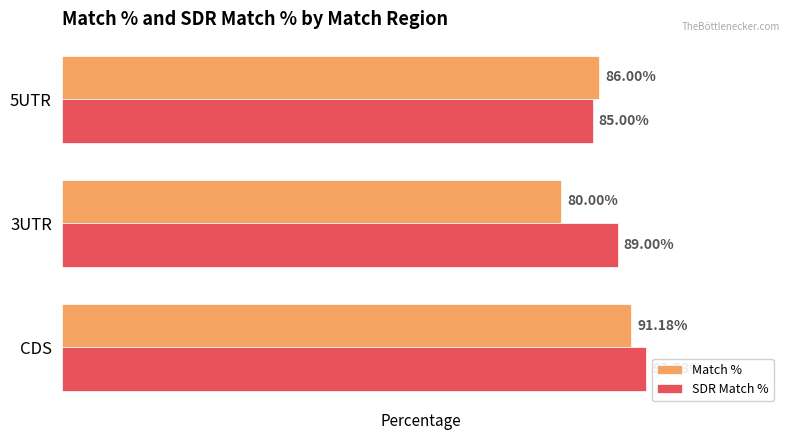

Which series has the largest range (max minus min)?

Match %